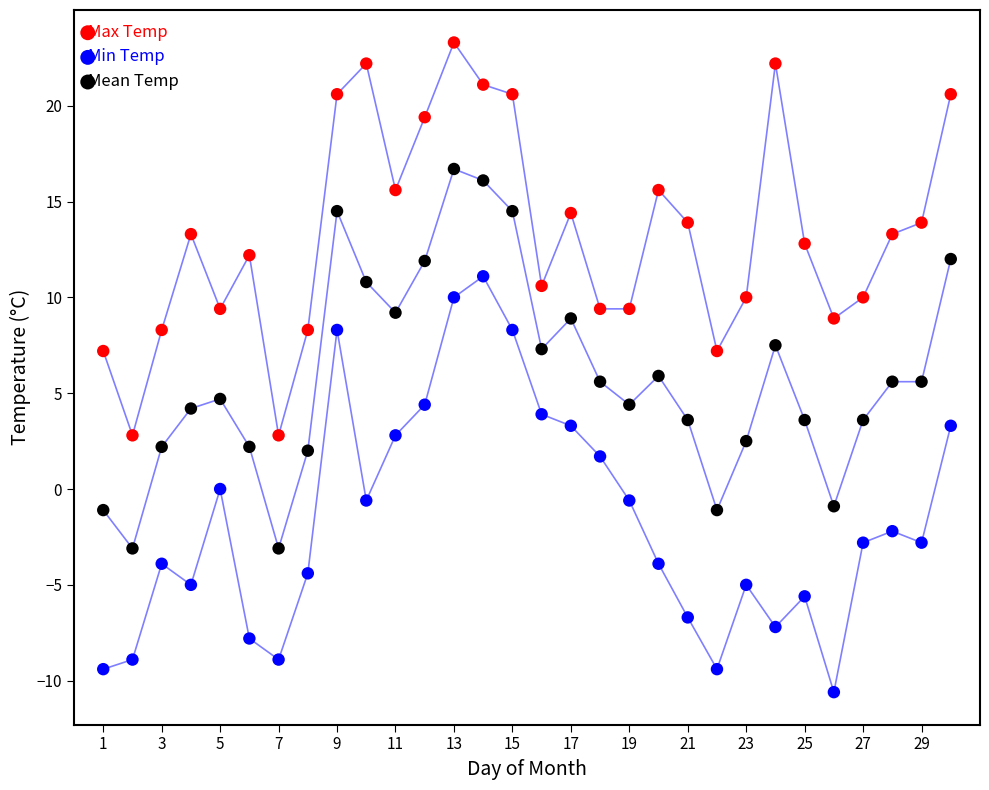

Across all data points, what is the range of X values (max minus min)?

29.0